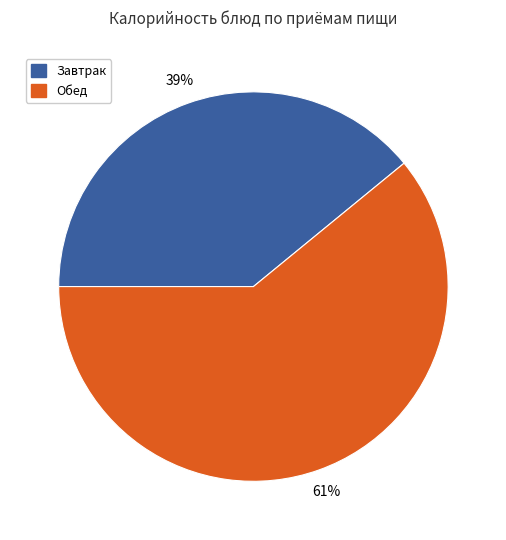

The Обед slice represents 61% of the pie. True or false?

True